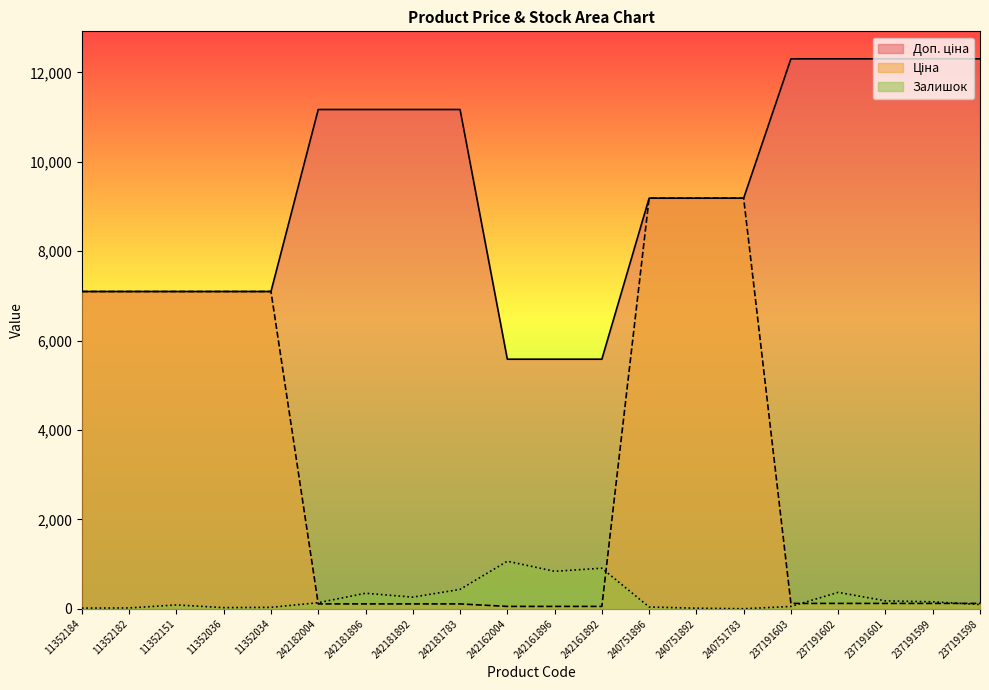

List the series in order of their peak value, highest first.

Доп. ціна, Ціна, Залишок